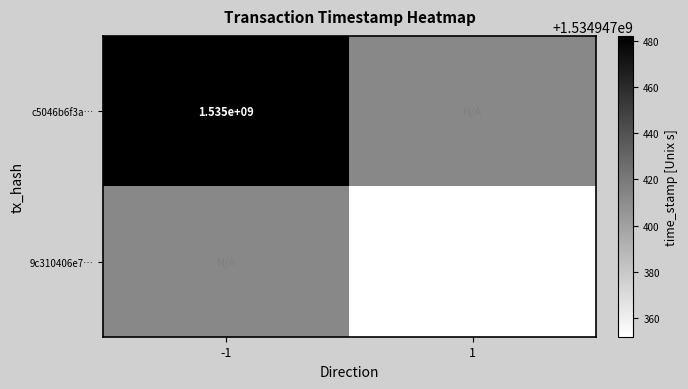

Rank the series at time_stamp from lowest to highest value.

9c310406e7e46fcafc9a49d4d9be89ebfd573a9, c5046b6f3affe0bfd0edd4a8c7adc23b13cce20